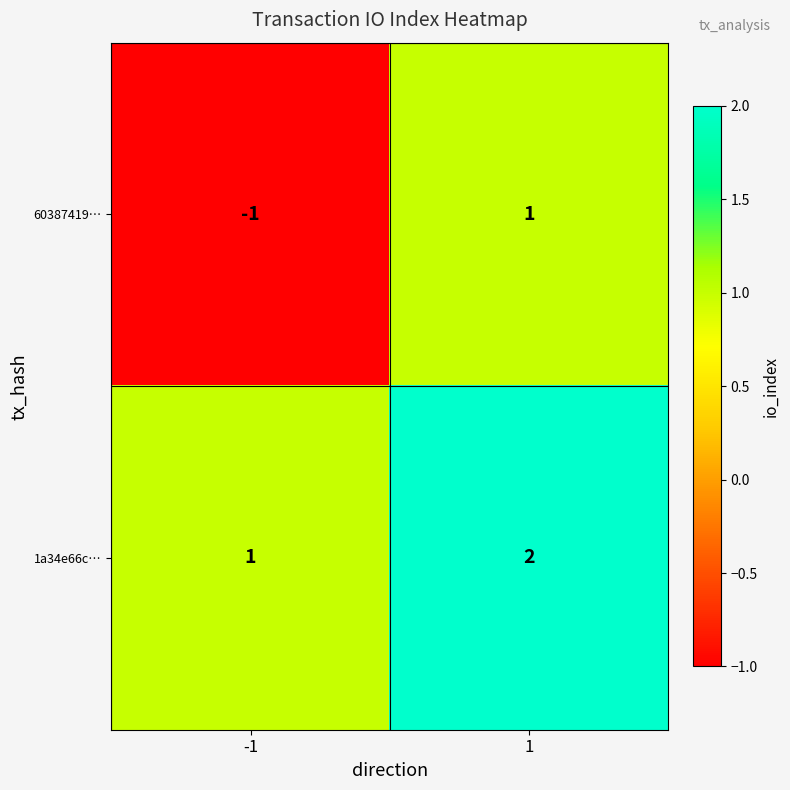

True or false: 1a34e66c… has a value of 2 at 1.

True